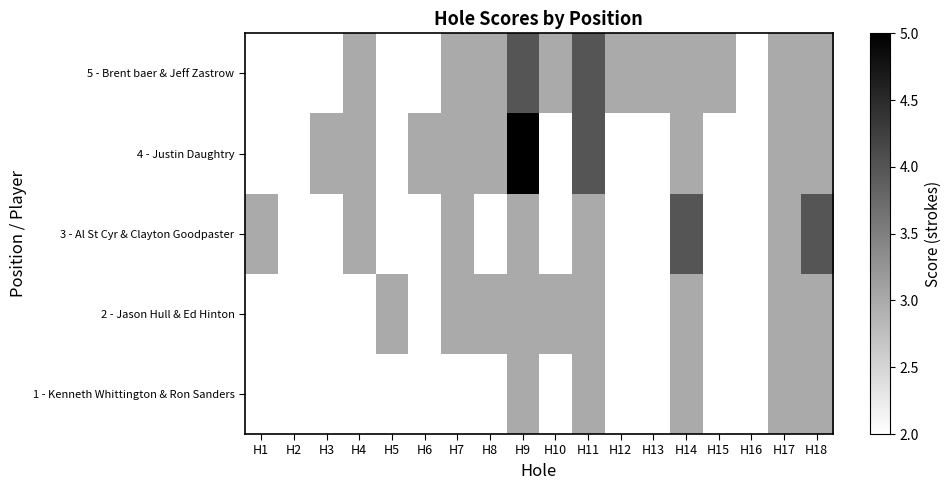

At which category does the chart reach its peak across all series?

H9